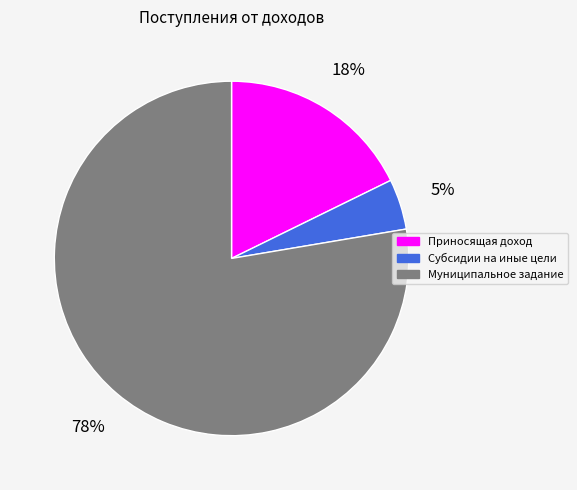

To the nearest percent, what is the average slice percentage?

33%